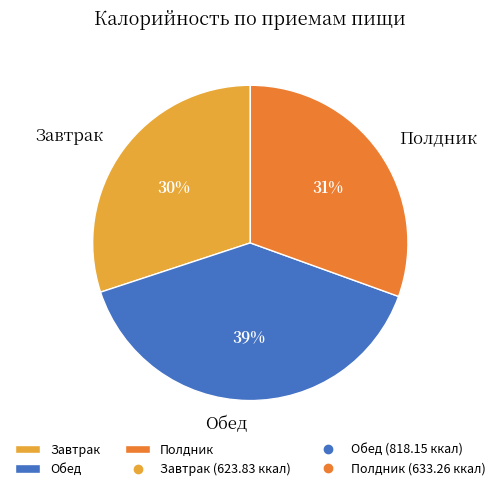

To the nearest percent, what is the difference between the largest and smallest slice percentages?

9%